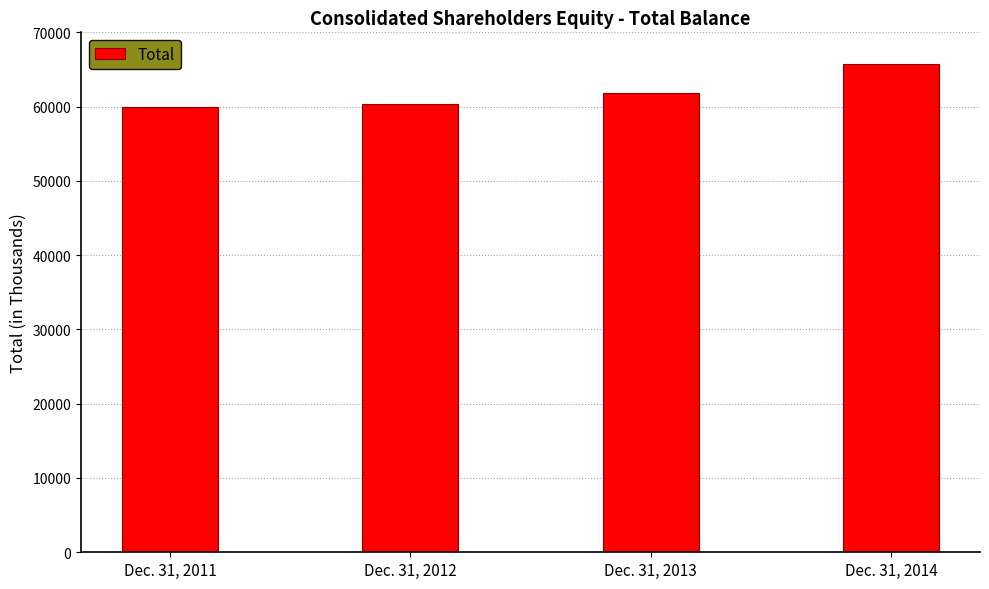

Count the number of categories in the chart.

4